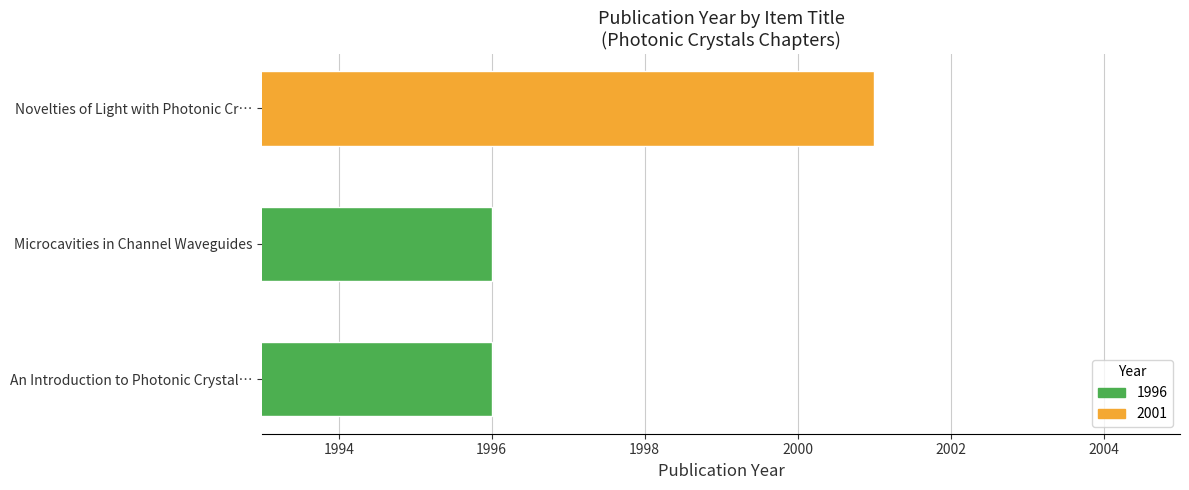

Are the bars grouped side by side (vs. stacked)?

No